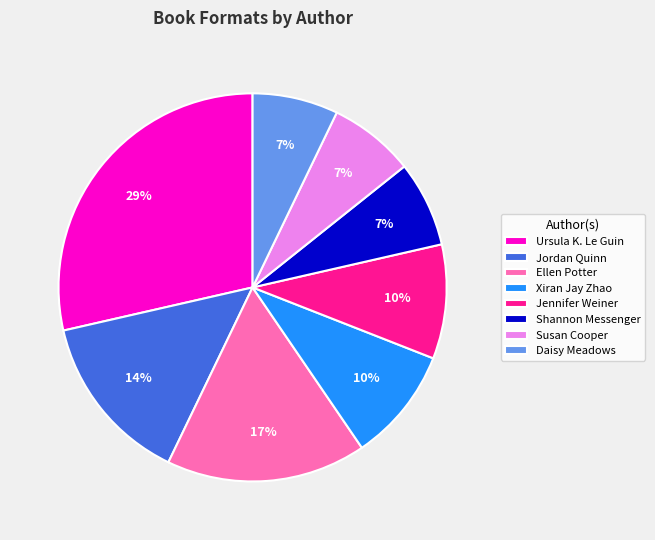

The Jordan Quinn slice represents 14% of the pie. True or false?

True